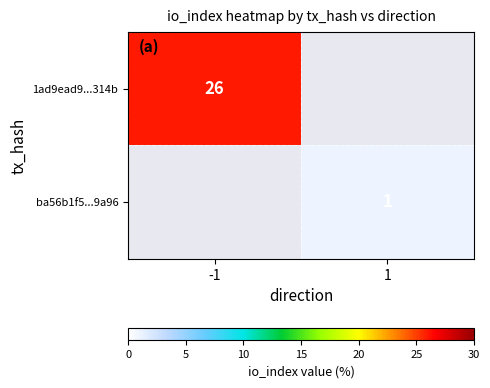

True or false: 1ad9ead9...314b has a value of 15.9 at -1.

False